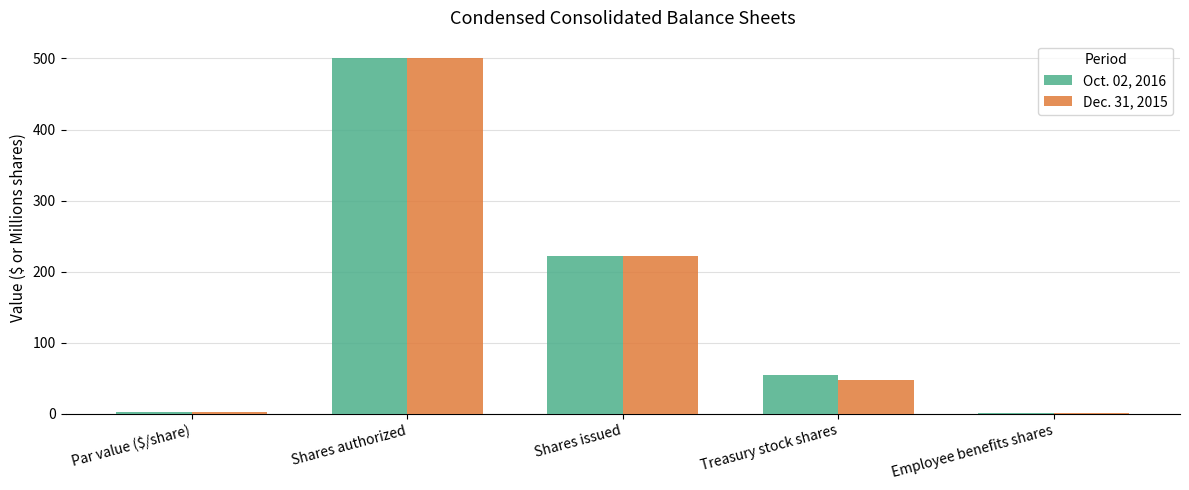

True or false: Oct. 02, 2016 has a value of 500.0 at Shares authorized.

True